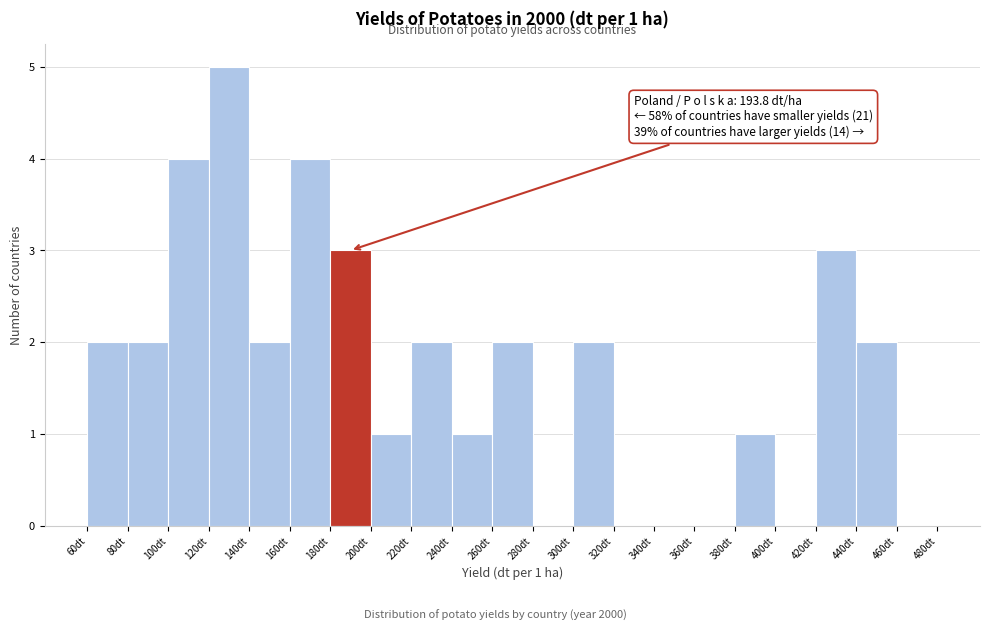

Which range on the x-axis has the tallest bar?

120 to 140